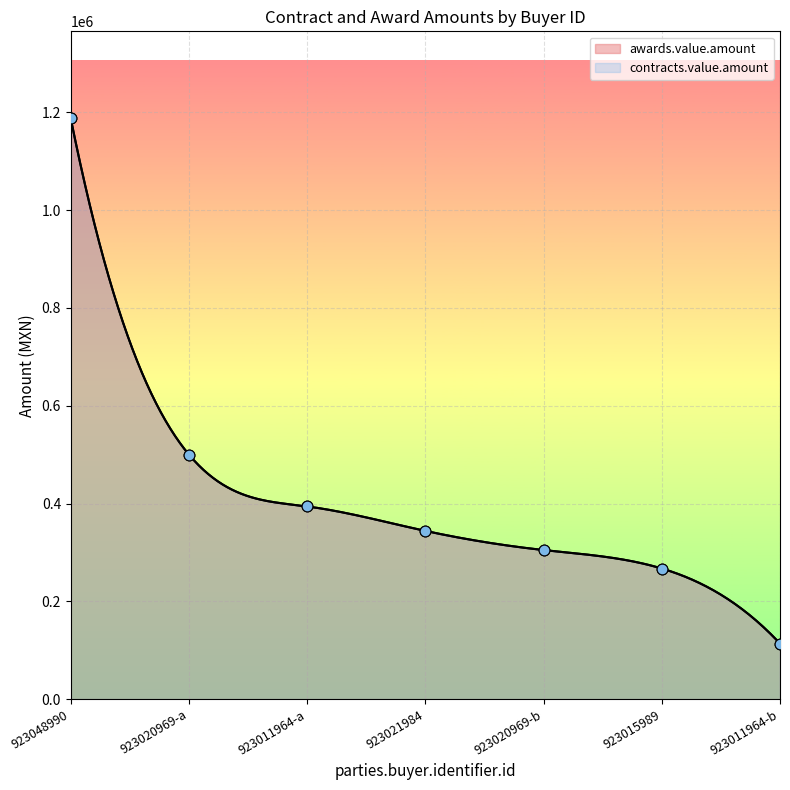

At which category is the sum across all series the highest?

923048990